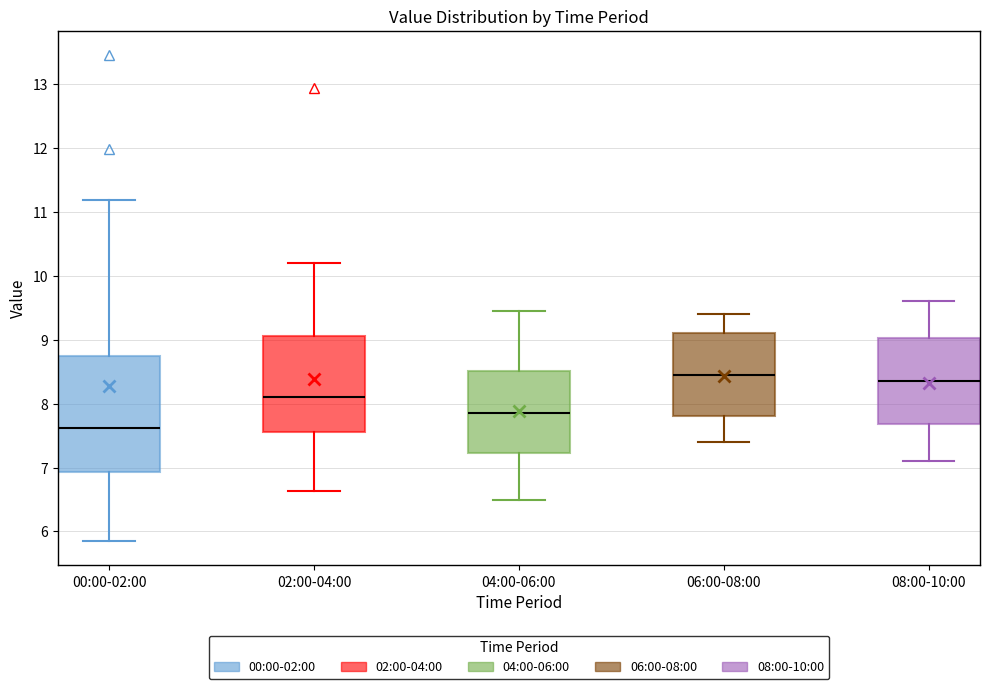

Reading left to right, read every box against the y-axis: the position of its median line, the range the box covers, and the ends of its whiskers. The values are not printed on the chart, so give them approximately, as read against the axis.

00:00-02:00: median 7.6, box 6.9 to 8.7, whiskers 5.9 to 11.2
02:00-04:00: median 8.1, box 7.6 to 9.1, whiskers 6.6 to 10.2
04:00-06:00: median 7.9, box 7.2 to 8.5, whiskers 6.5 to 9.5
06:00-08:00: median 8.5, box 7.8 to 9.1, whiskers 7.4 to 9.4
08:00-10:00: median 8.4, box 7.7 to 9.0, whiskers 7.1 to 9.6